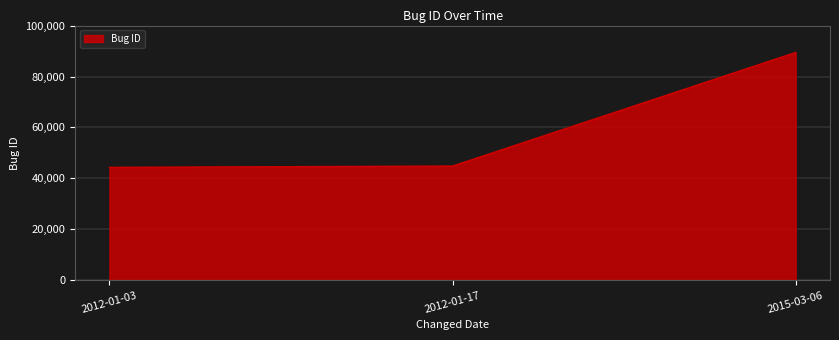

What is the average value?

59544